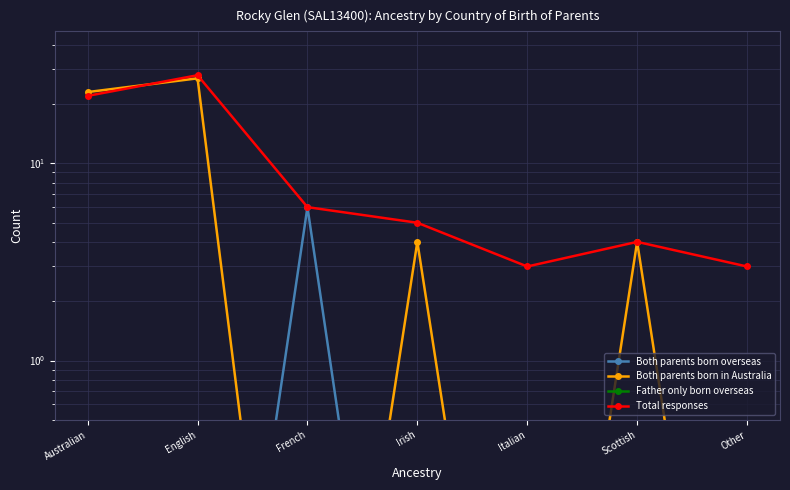

True or false: Both parents born overseas has a value of 0.0 at Australian.

False